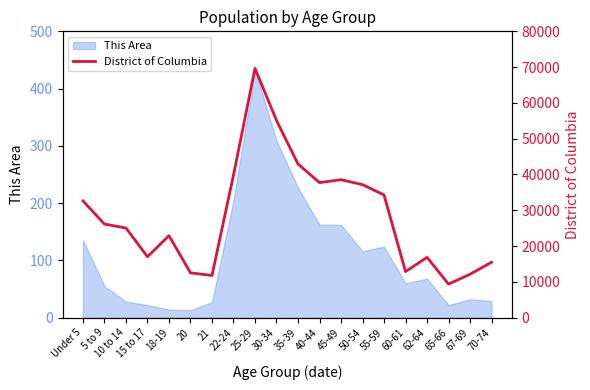

How many lines are shown in the chart?

1